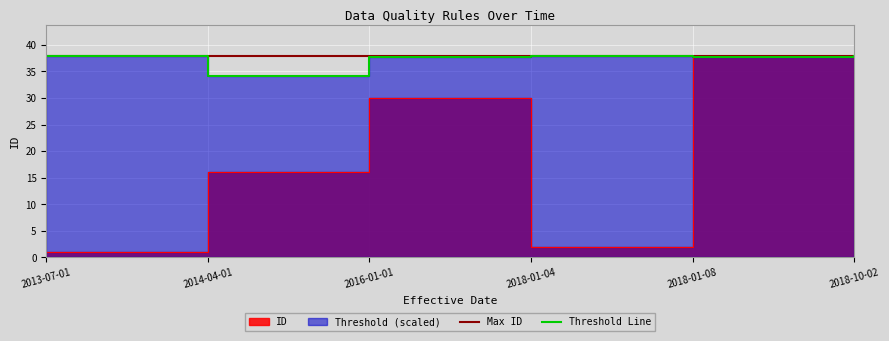

Reading left to right, transcribe all the data shown in this chart.

ID: 1.0	16.0	30.0	2.0	38.0	24.0
Threshold: 38.0	34.2	37.8	38.0	37.8	38.0